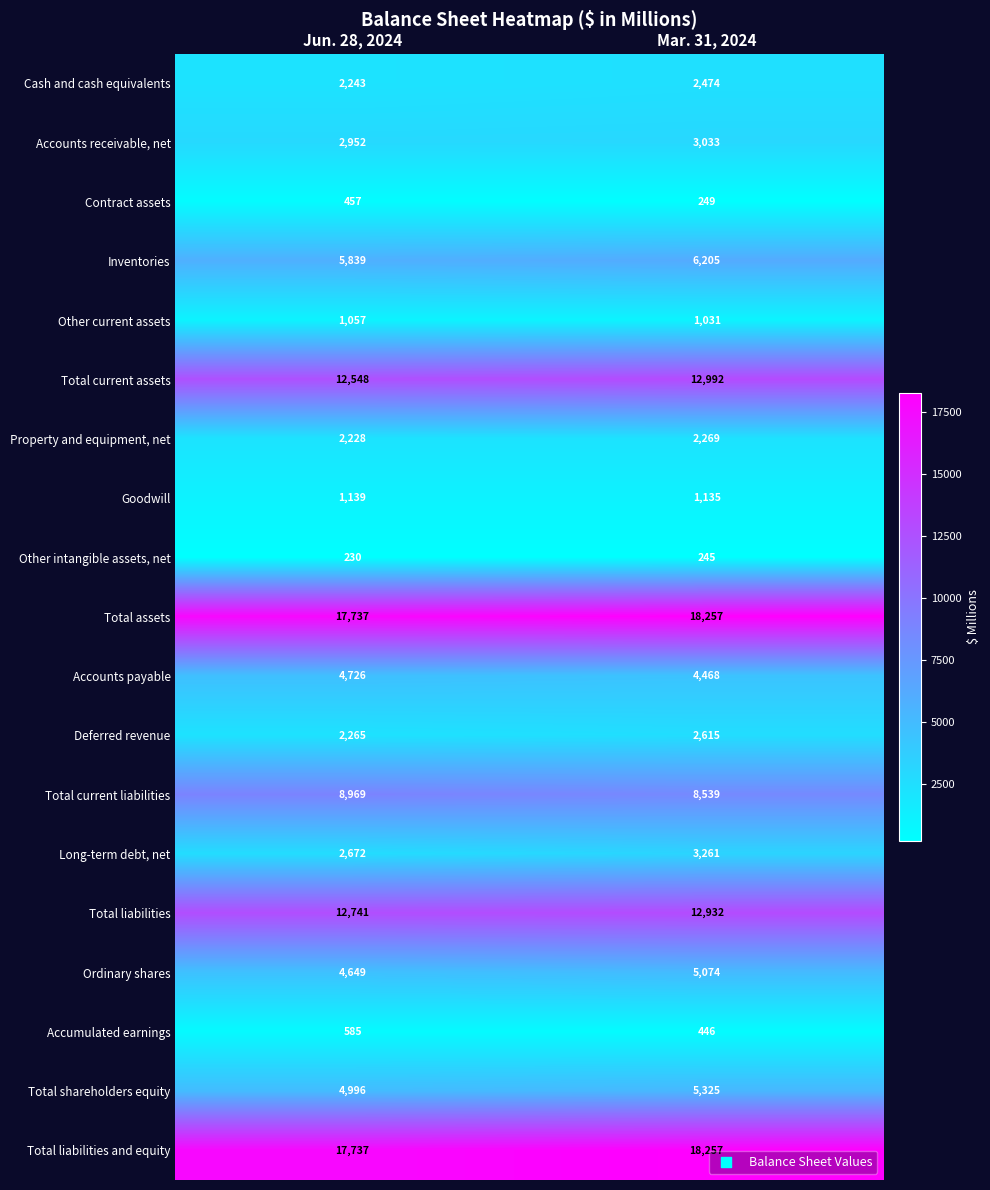

The value of Total current assets at Jun. 28, 2024 is 12548. True or false?

True